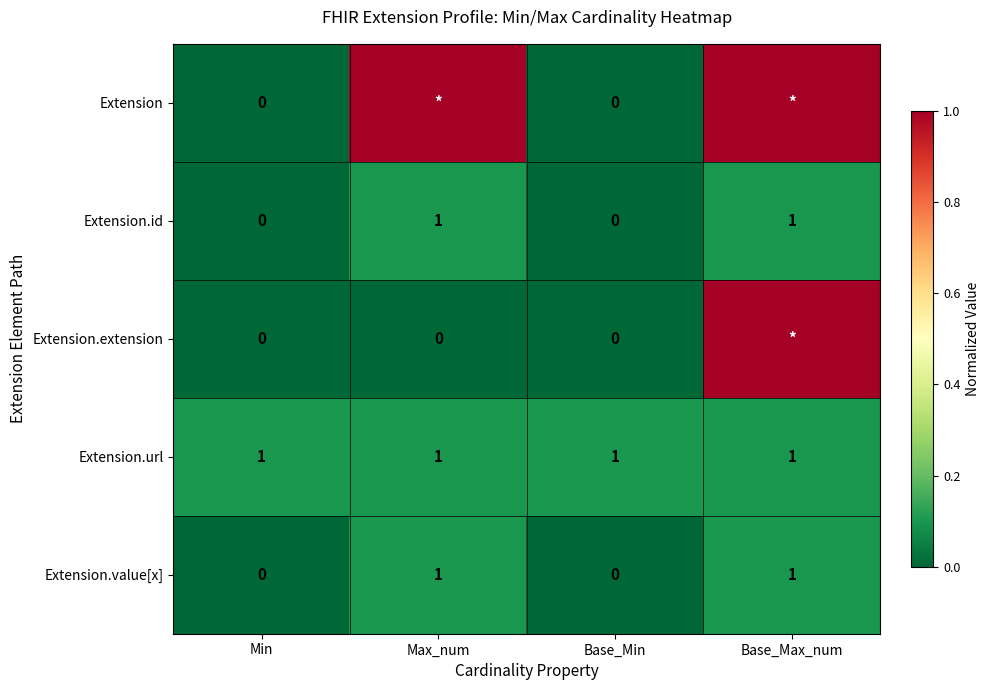

Which has a higher value, Max_num or Base_Max_num?

Max_num